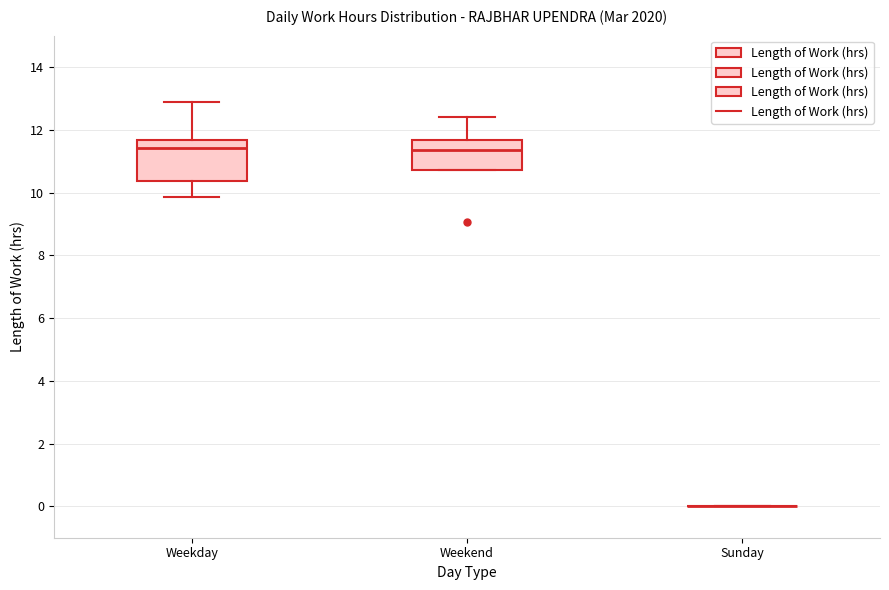

Reading left to right, read every box against the y-axis: the position of its median line, the range the box covers, and the ends of its whiskers. The values are not printed on the chart, so give them approximately, as read against the axis.

Weekday: median 11.4, box 10.4 to 11.6, whiskers 9.8 to 13.0
Weekend: median 11.4, box 10.8 to 11.6, whiskers 10.8 to 12.4
Sunday: box collapsed to a line at 0.0, whiskers 0.0 to 0.0